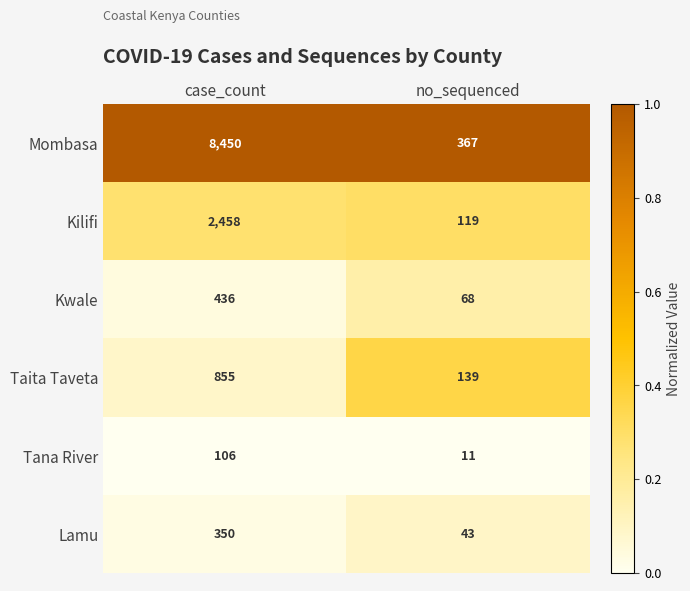

Which series changed the most between case_count and no_sequenced?

Mombasa